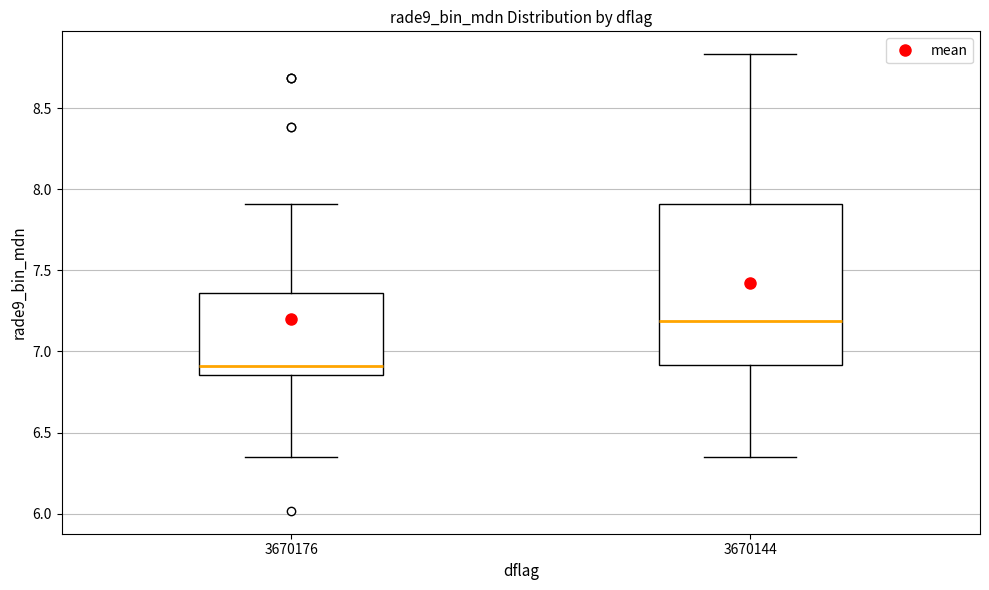

Reading left to right, read every box against the y-axis: the position of its median line, the range the box covers, and the ends of its whiskers. The values are not printed on the chart, so give them approximately, as read against the axis.

3670176: median 6.90, box 6.85 to 7.35, whiskers 6.35 to 7.90
3670144: median 7.20, box 6.90 to 7.90, whiskers 6.35 to 8.85